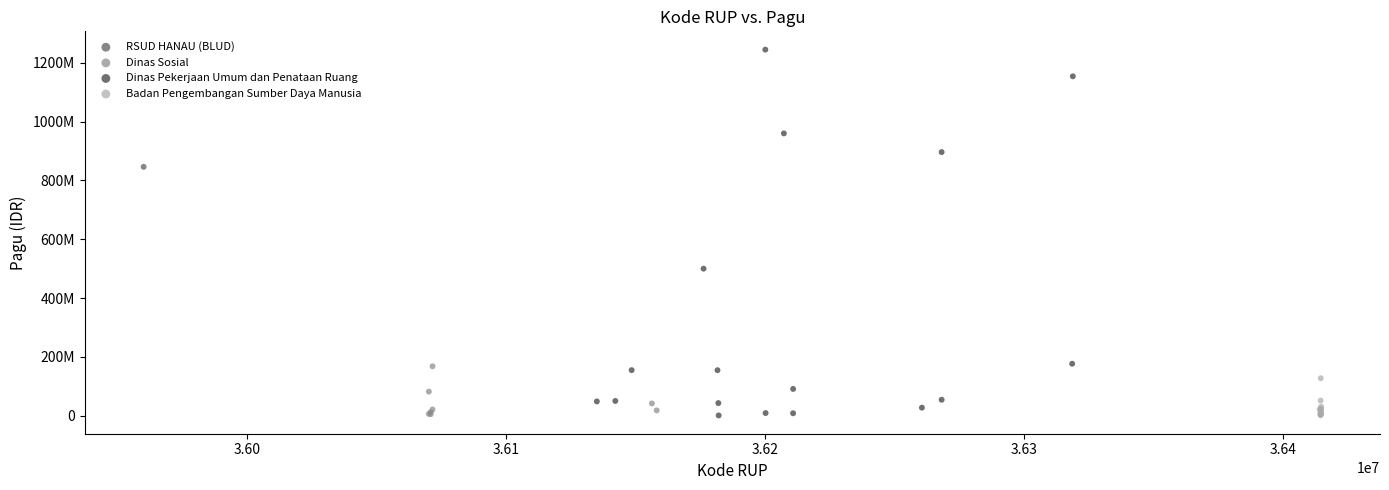

What are all the series names shown in the legend?

RSUD HANAU (BLUD), Dinas Sosial, Dinas Pekerjaan Umum dan Penataan Ruang, Badan Pengembangan Sumber Daya Manusia